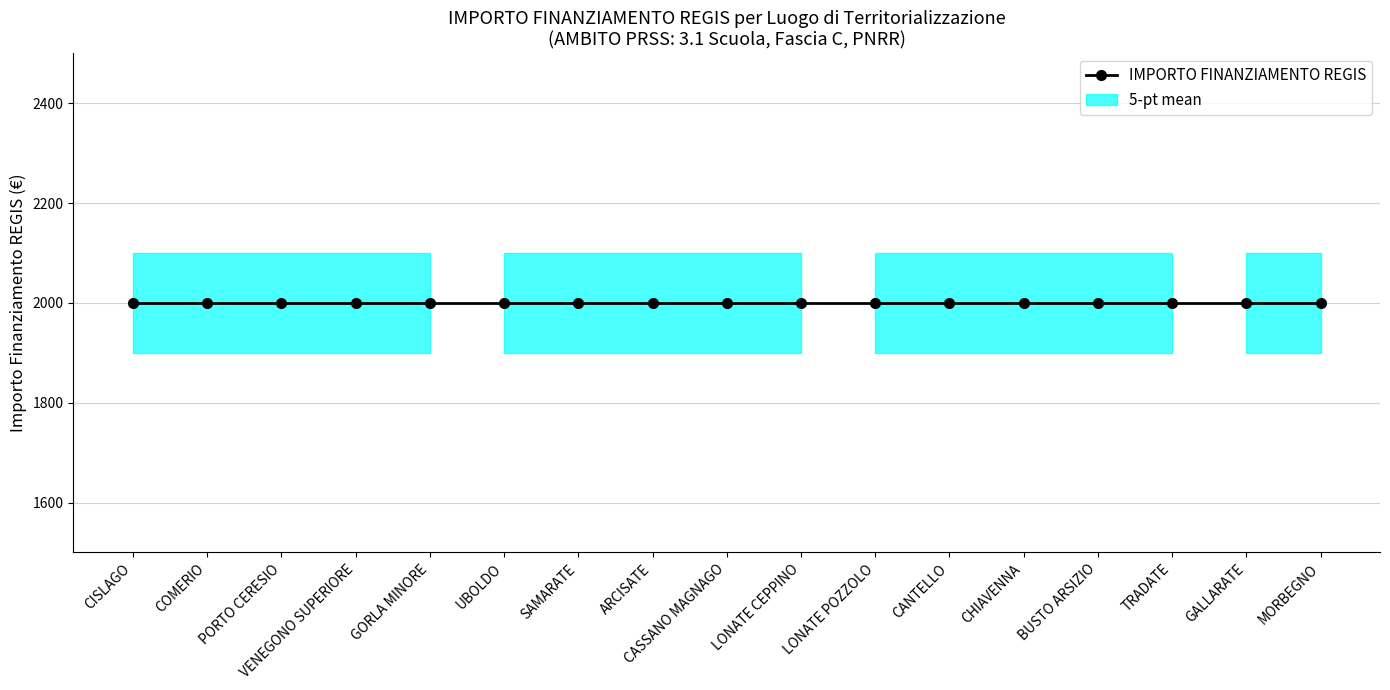

What position from the right is CASSANO MAGNAGO?

9